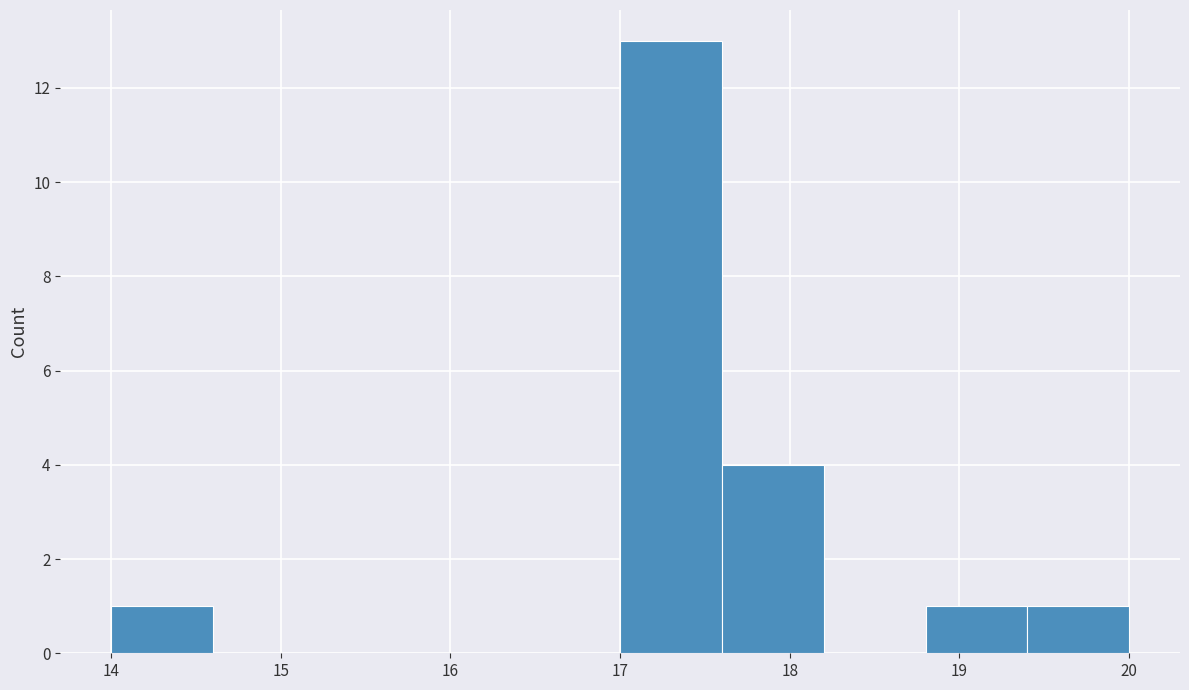

Reading left to right, transcribe this chart: for each bar, give the range it covers on the x-axis and its height. The values are not printed on the chart, so give them approximately, as read against the axis.

14.0 to 14.6: 1
14.6 to 15.2: 0
15.2 to 15.8: 0
15.8 to 16.4: 0
16.4 to 17.0: 0
17.0 to 17.6: 13
17.6 to 18.2: 4
18.2 to 18.8: 0
18.8 to 19.4: 1
19.4 to 20.0: 1